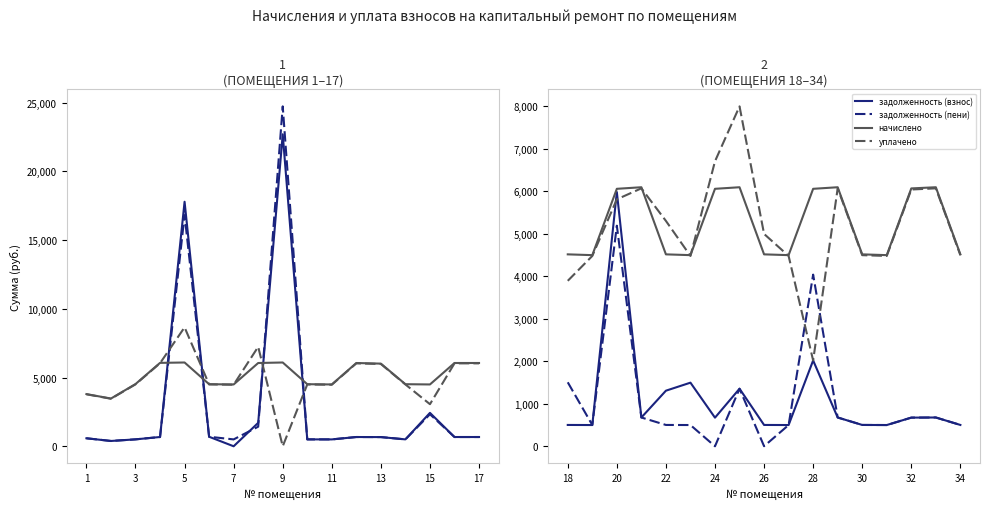

True or false: начислено has more than 0 interior local peaks.

True